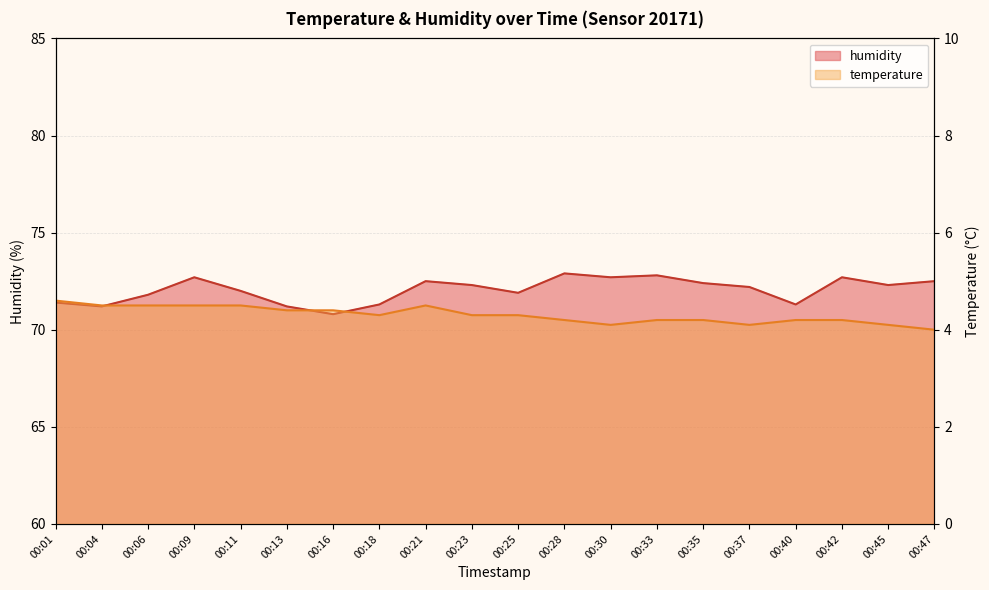

What is the difference between the highest and lowest values at 00:33?

68.6